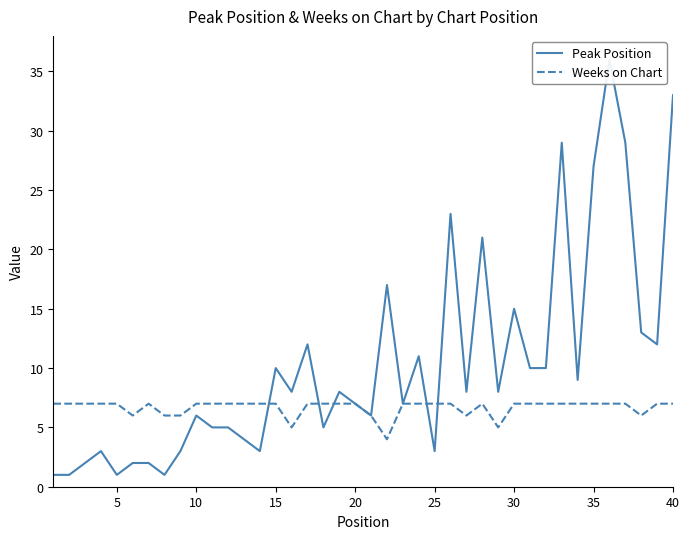

What is the highest value of the Weeks on Chart series?

7